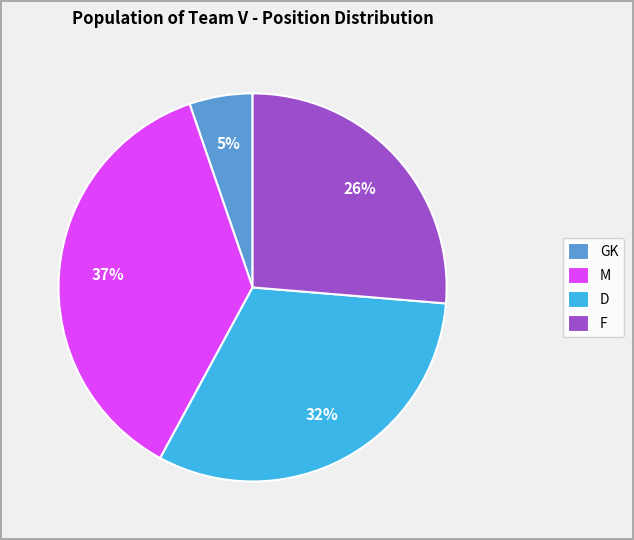

Does D represent more than half of the total?

No